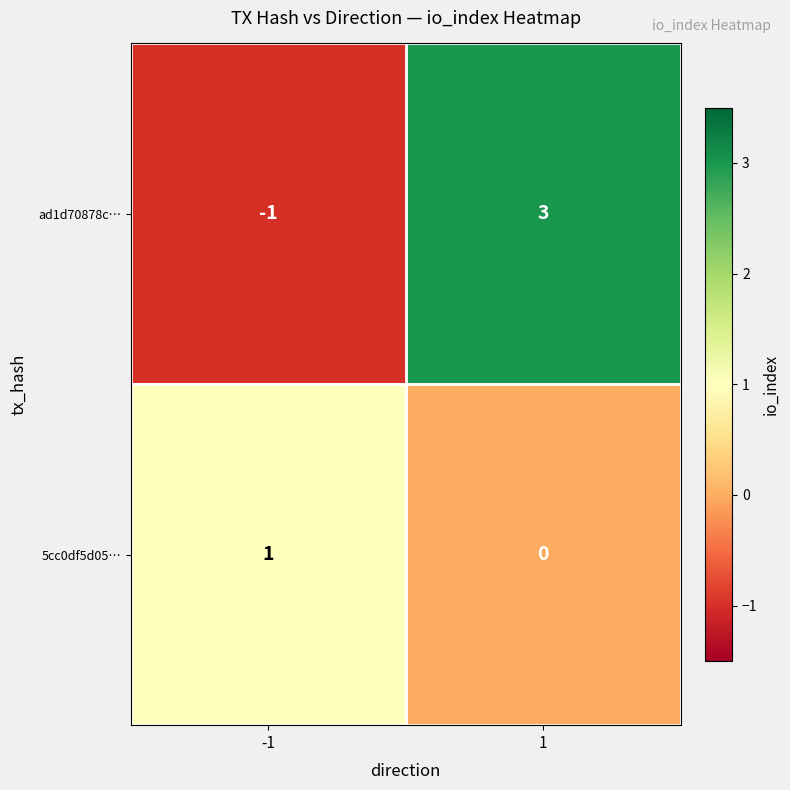

The value of 5cc0df5d05… at -1 is 0. True or false?

False